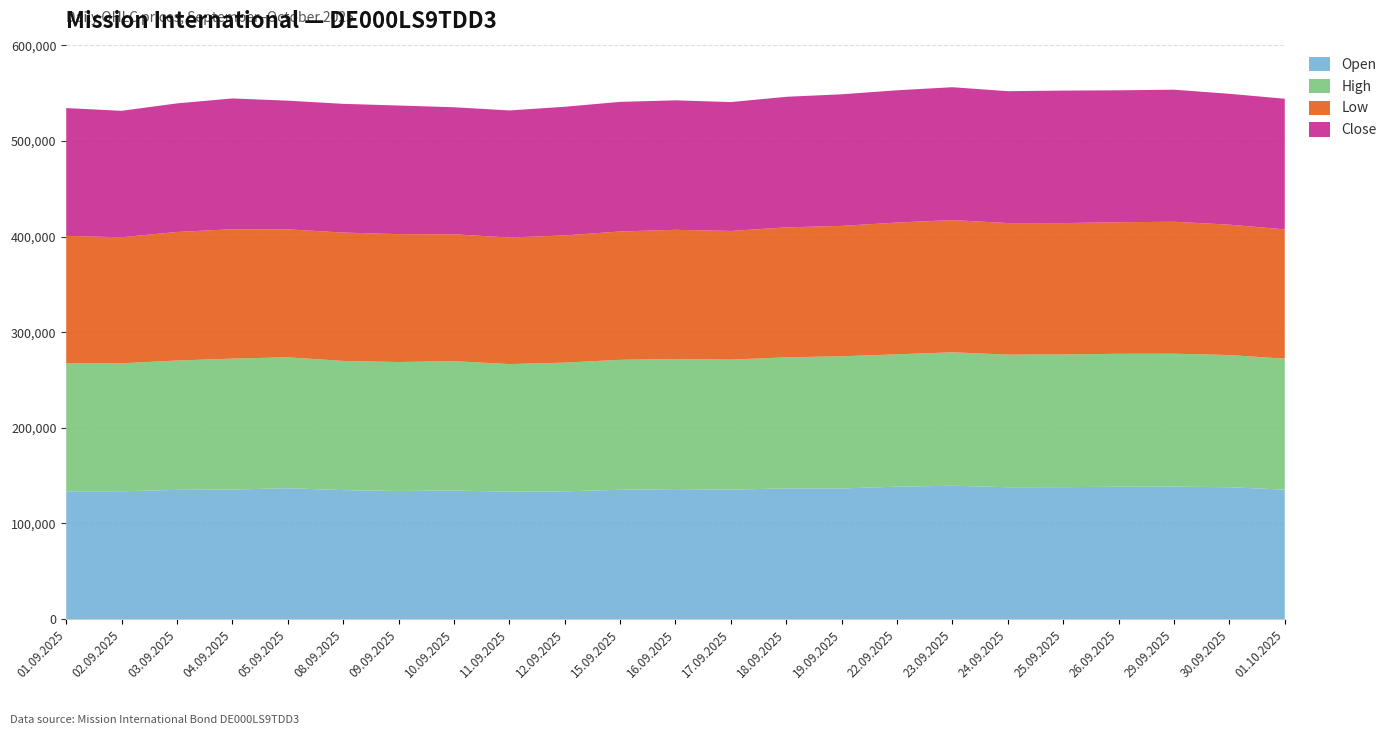

Reading left to right, extract all data points from this chart.

Open: 01.09.2025=133552	02.09.2025=133629	03.09.2025=135099	04.09.2025=135420	05.09.2025=136868	08.09.2025=134825	09.09.2025=133943	10.09.2025=134419	11.09.2025=133149	12.09.2025=133554	15.09.2025=135208	16.09.2025=135886	17.09.2025=135345	18.09.2025=136630	19.09.2025=136568	22.09.2025=138445	23.09.2025=139438	24.09.2025=137872	25.09.2025=137930	26.09.2025=138354	29.09.2025=138478	30.09.2025=137868	01.10.2025=135333
High: 01.09.2025=133852	02.09.2025=133905	03.09.2025=135314	04.09.2025=137004	05.09.2025=136936	08.09.2025=135154	09.09.2025=134902	10.09.2025=135351	11.09.2025=133561	12.09.2025=134665	15.09.2025=135952	16.09.2025=136134	17.09.2025=136004	18.09.2025=137140	19.09.2025=138299	22.09.2025=138483	23.09.2025=139572	24.09.2025=138722	25.09.2025=138803	26.09.2025=139111	29.09.2025=139066	30.09.2025=138285	01.10.2025=137032
Low: 01.09.2025=133386	02.09.2025=131825	03.09.2025=134507	04.09.2025=135358	05.09.2025=133850	08.09.2025=134301	09.09.2025=133809	10.09.2025=132715	11.09.2025=132400	12.09.2025=133083	15.09.2025=134261	16.09.2025=135143	17.09.2025=134634	18.09.2025=135944	19.09.2025=136396	22.09.2025=137865	23.09.2025=138335	24.09.2025=137627	25.09.2025=137456	26.09.2025=137613	29.09.2025=138052	30.09.2025=136398	01.10.2025=135264
Close: 01.09.2025=133745	02.09.2025=132299	03.09.2025=134510	04.09.2025=136813	05.09.2025=134625	08.09.2025=134672	09.09.2025=134539	10.09.2025=132907	11.09.2025=132935	12.09.2025=134596	15.09.2025=135587	16.09.2025=135452	17.09.2025=134816	18.09.2025=136601	19.09.2025=137696	22.09.2025=138342	23.09.2025=139003	24.09.2025=137972	25.09.2025=138616	26.09.2025=138039	29.09.2025=138158	30.09.2025=136898	01.10.2025=136656